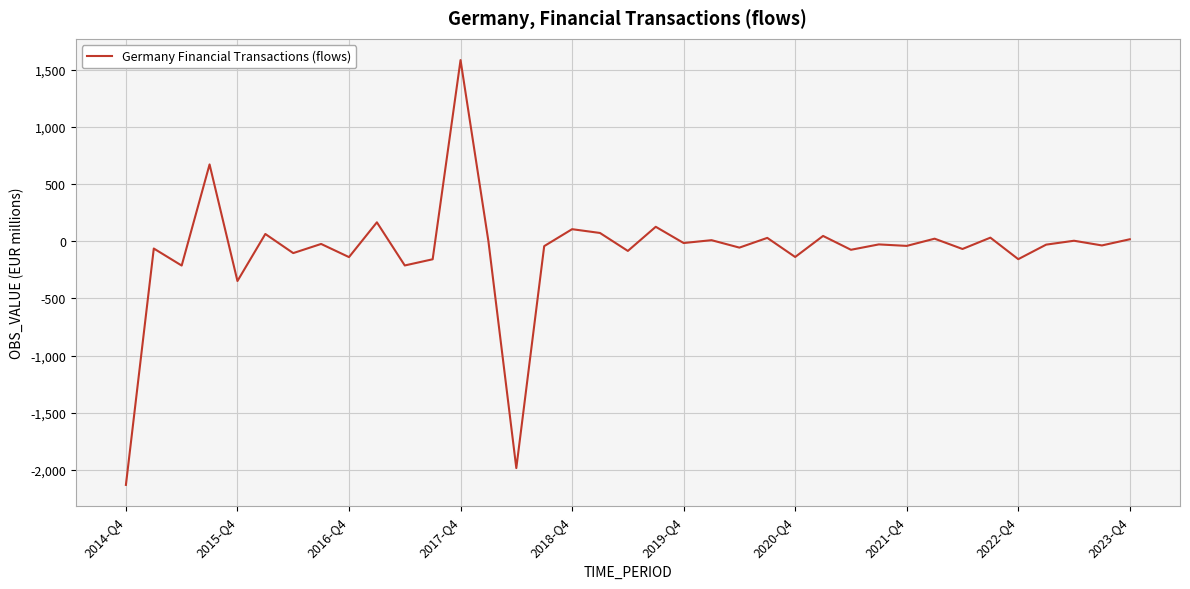

What is the maximum value shown in the chart?

1583